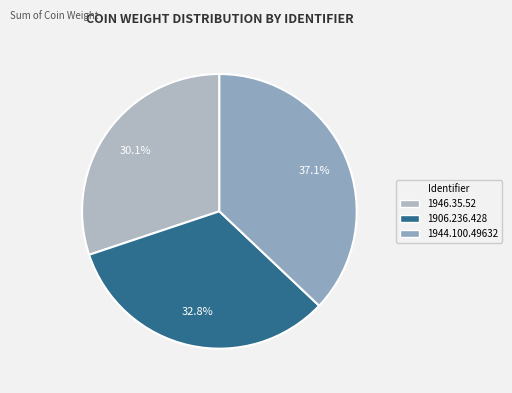

To the nearest percent, what is the difference between the largest and smallest slice percentages?

7%